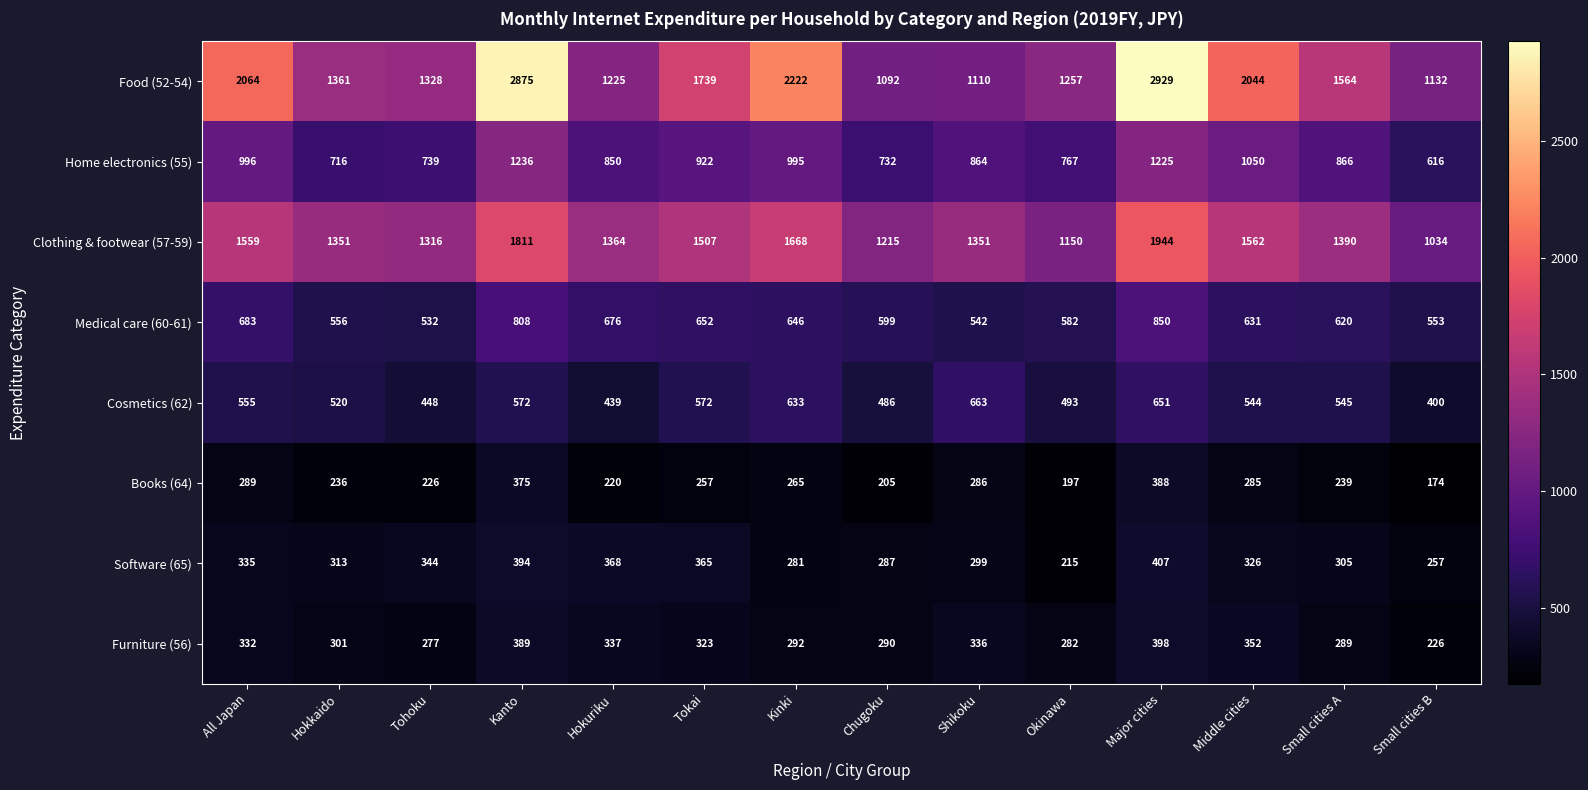

At which label does Furniture (56) reach its minimum?

Small cities B